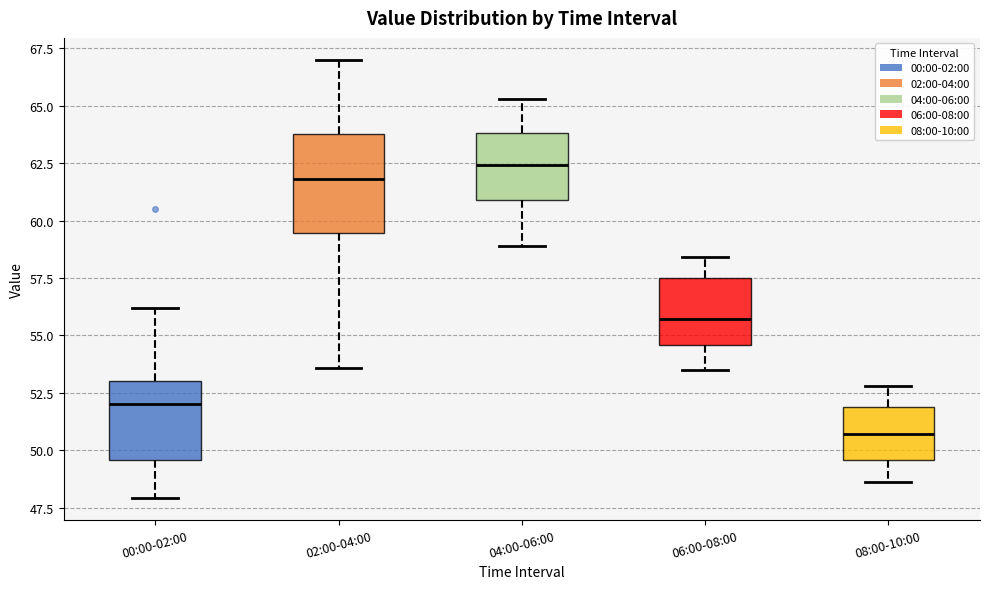

Reading left to right, transcribe this box plot: for each box, give where its median line is, the range the box spans, and where its two whiskers end, as read against the y-axis. The values are not printed on the chart, so give them approximately, as read against the axis.

00:00-02:00: median 52.0, box 49.5 to 53.0, whiskers 48.0 to 56.0
02:00-04:00: median 62.0, box 59.5 to 64.0, whiskers 53.5 to 67.0
04:00-06:00: median 62.5, box 61.0 to 64.0, whiskers 59.0 to 65.5
06:00-08:00: median 55.5, box 54.5 to 57.5, whiskers 53.5 to 58.5
08:00-10:00: median 50.5, box 49.5 to 52.0, whiskers 48.5 to 53.0